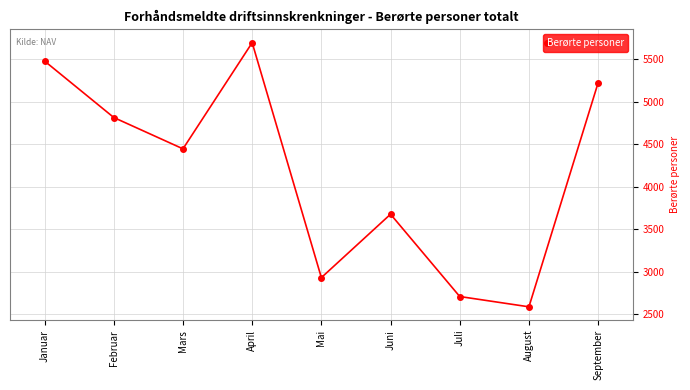

How many data points are less than 4444?

4